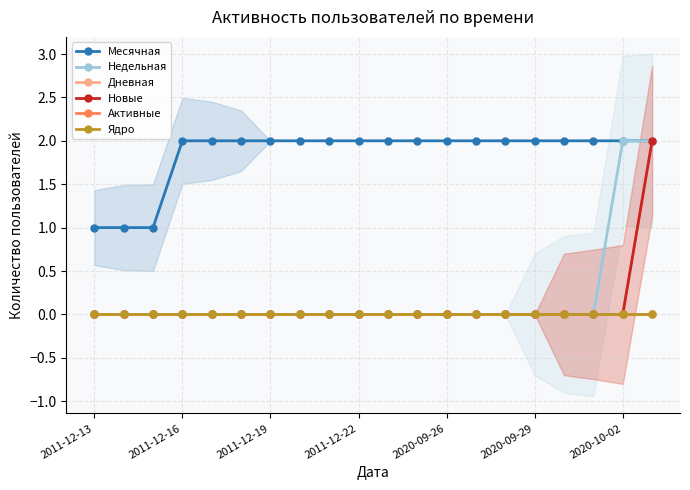

Is it true that Новые equals 0 at 2011-12-22?

True